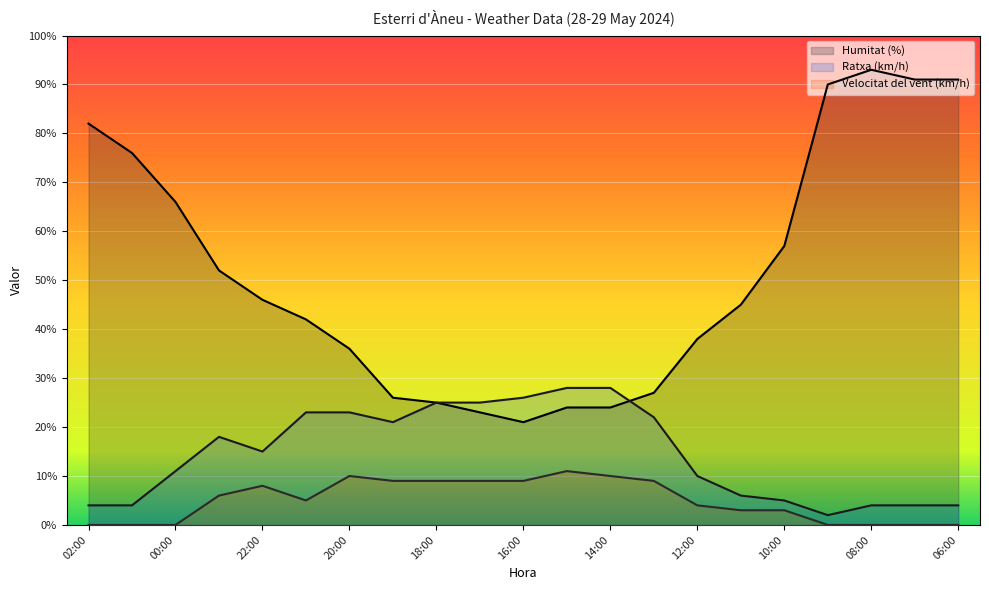

What is the difference between the maximum and minimum values in the Velocitat del vent (km/h) series?

11